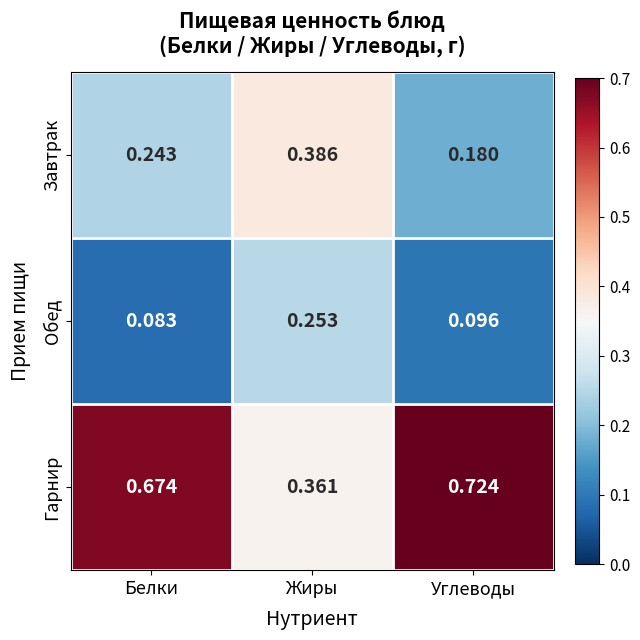

At which category does the chart reach its peak across all series?

Углеводы